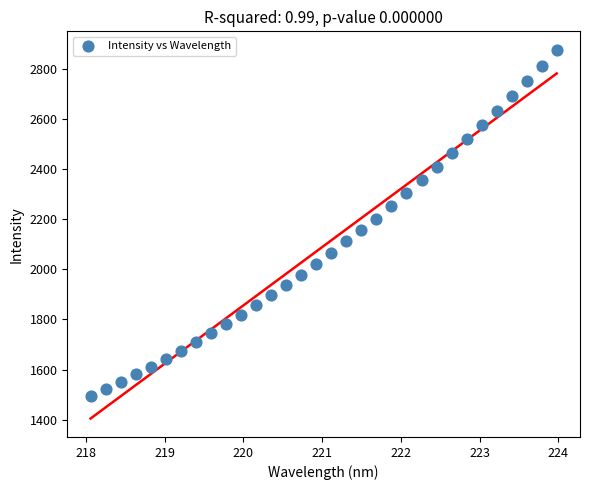

What is the range of X values (max minus min)?

5.9